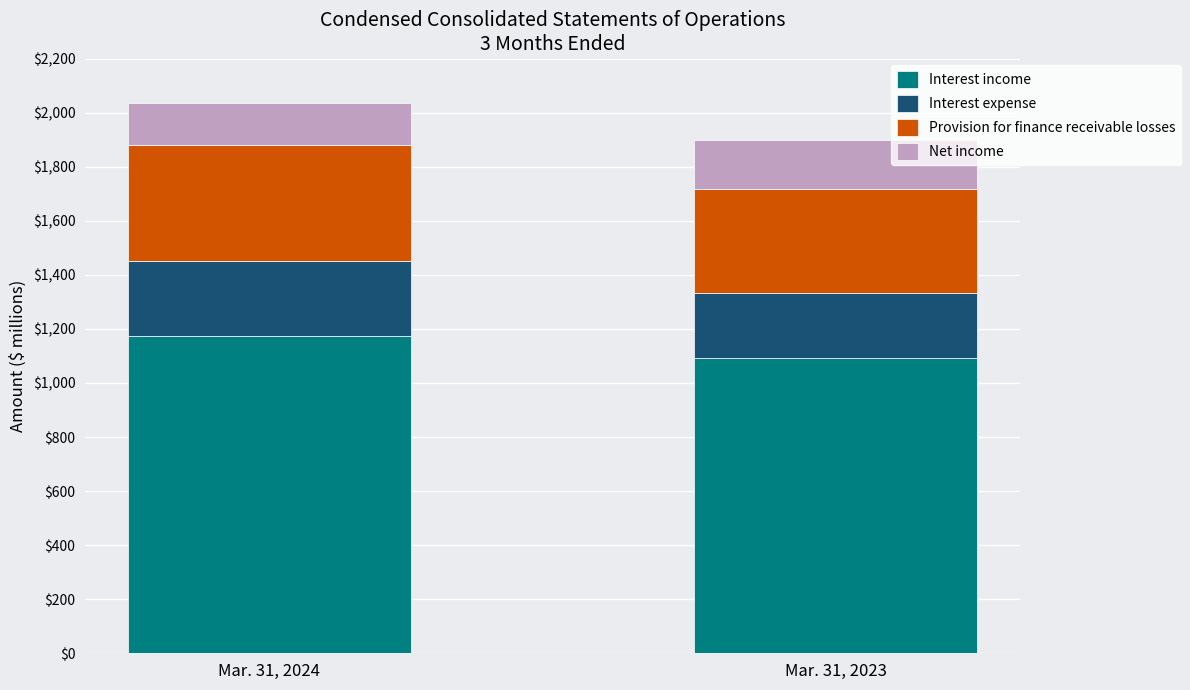

What is the total value across all series at Mar. 31, 2024?

2036